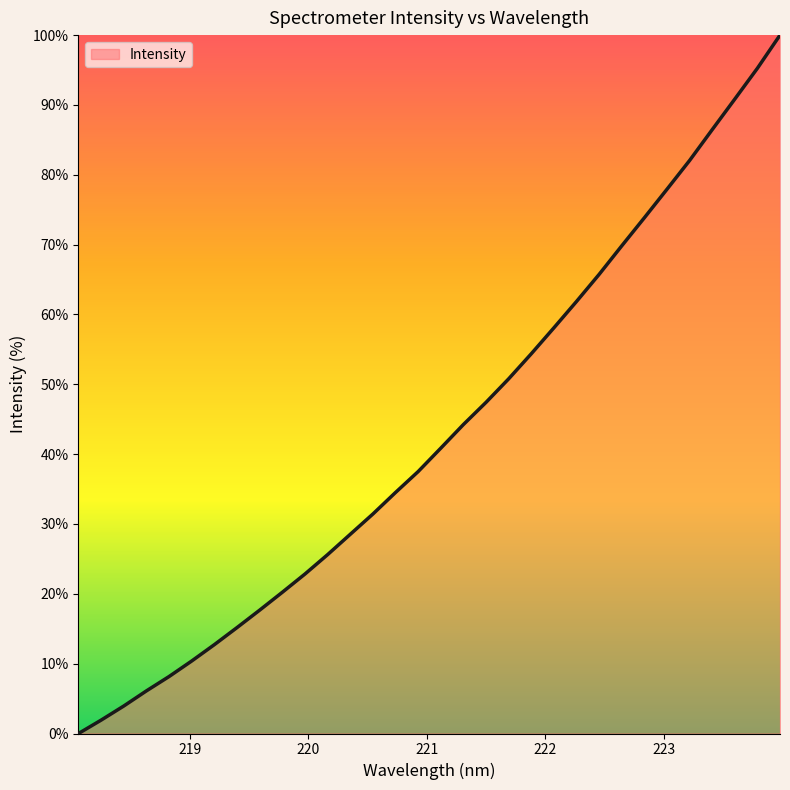

What is the maximum value shown in the chart?

100.0